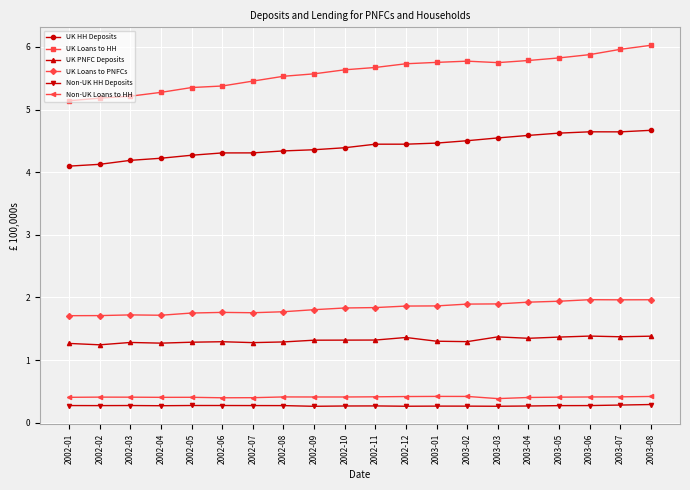

What value does the UK Loans to HH series have at 2003-08?

6.0